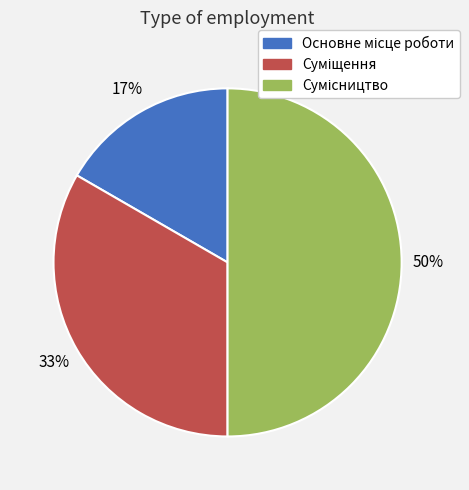

To the nearest percent, what is the difference between the largest and smallest slice percentages?

33%